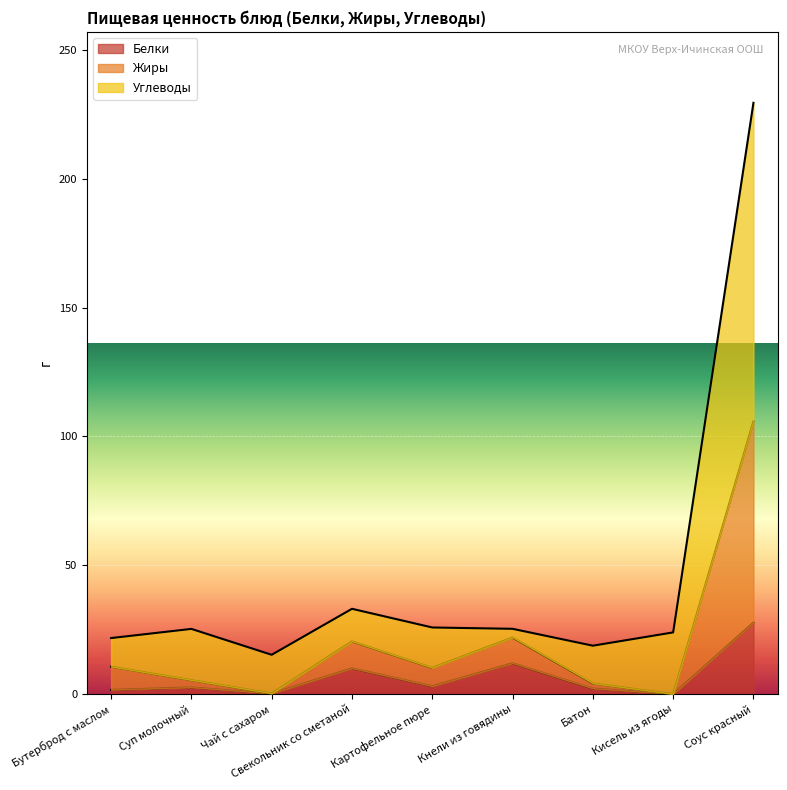

At which label does Жиры reach its peak?

Соус красный